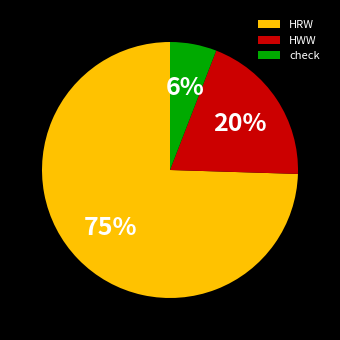

Approximately how many times larger is the value at HRW compared to HWW?

3.8